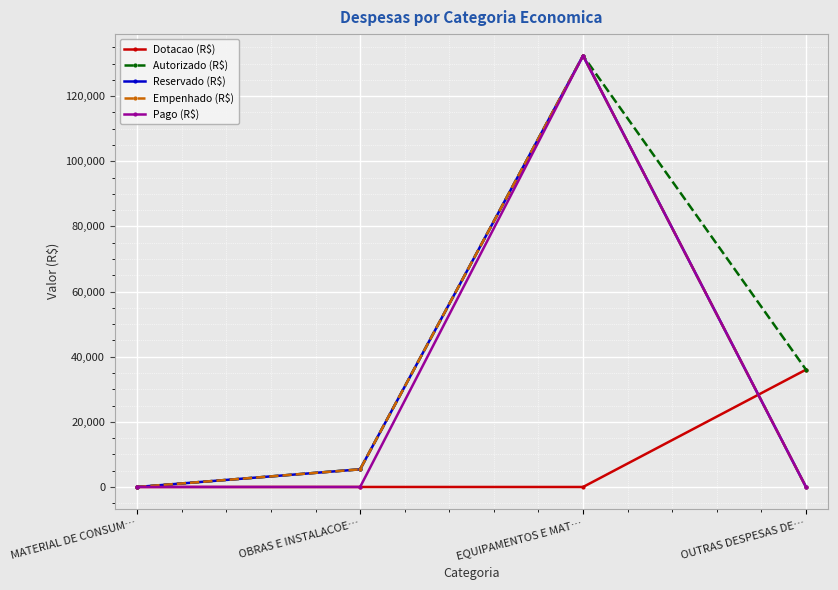

Is this an area chart (filled region under the line)?

No